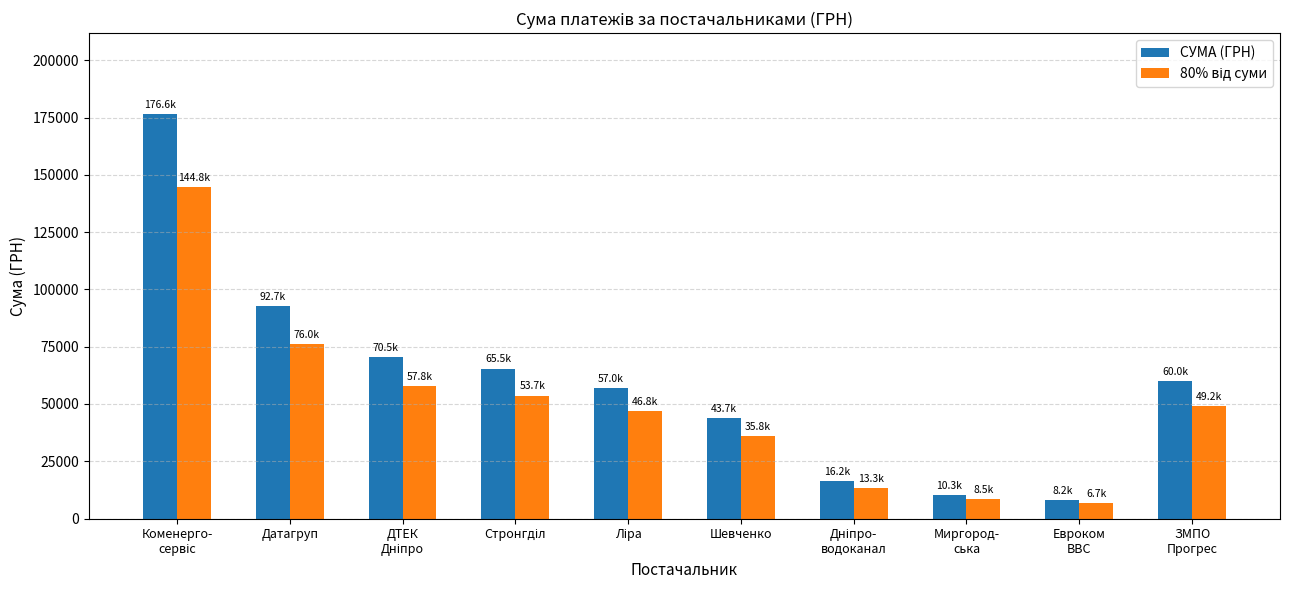

Which series has the widest spread of values?

СУМА (ГРН)